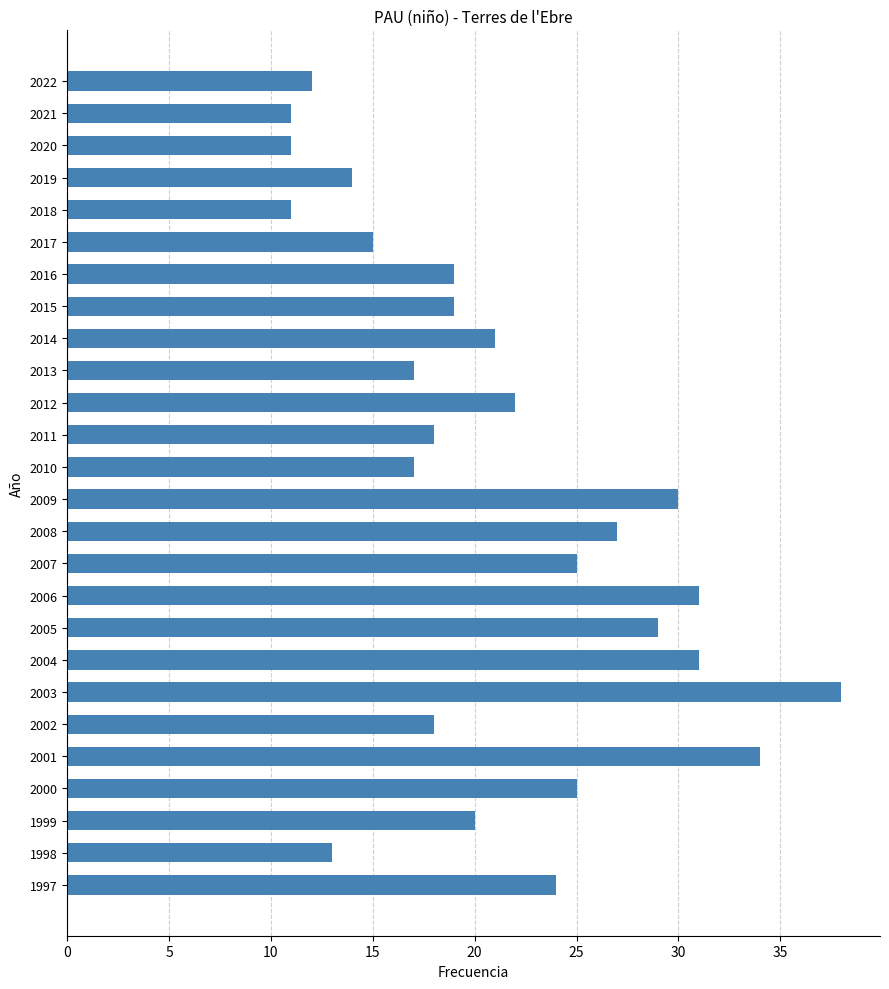

What is the ratio of the value at 2017 to the value at 2004?

0.5